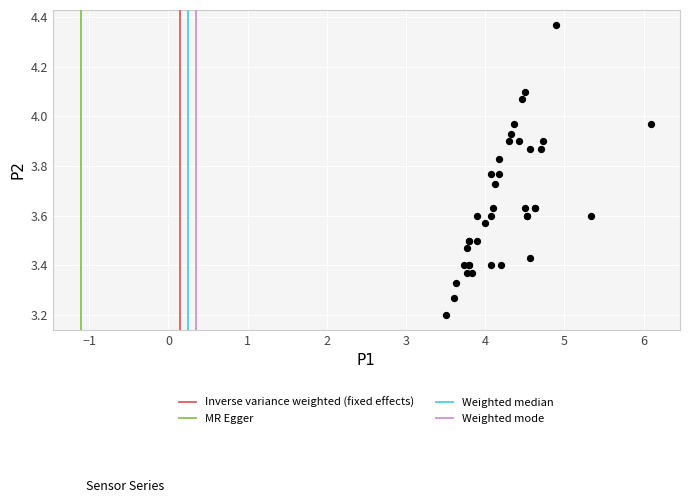

What Y value in the scatter plot is closest to 3?

3.2